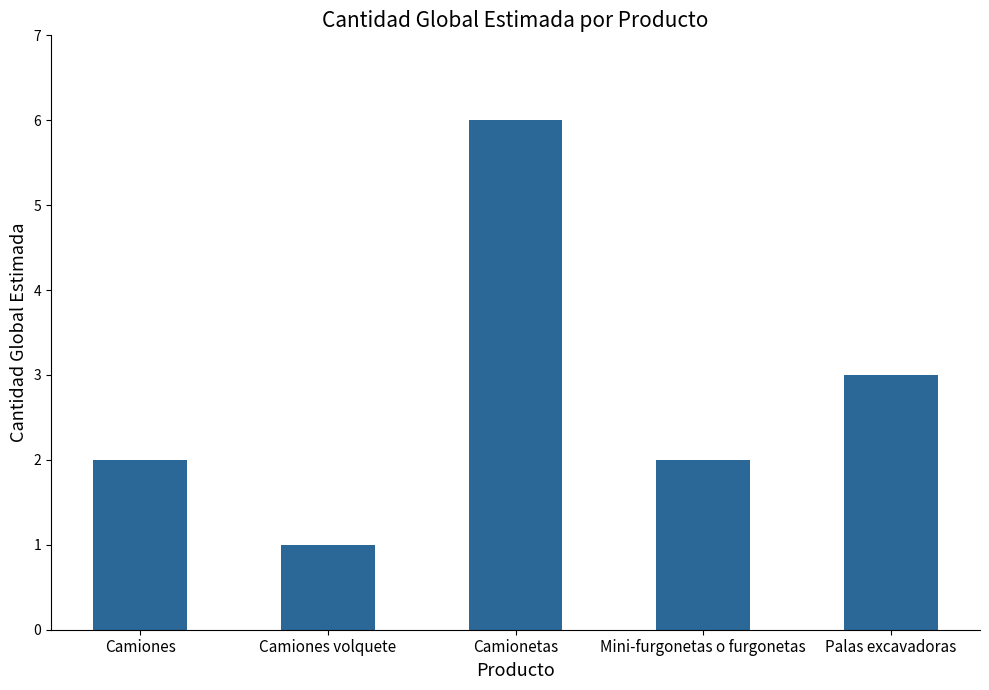

What is the sum of all values?

14